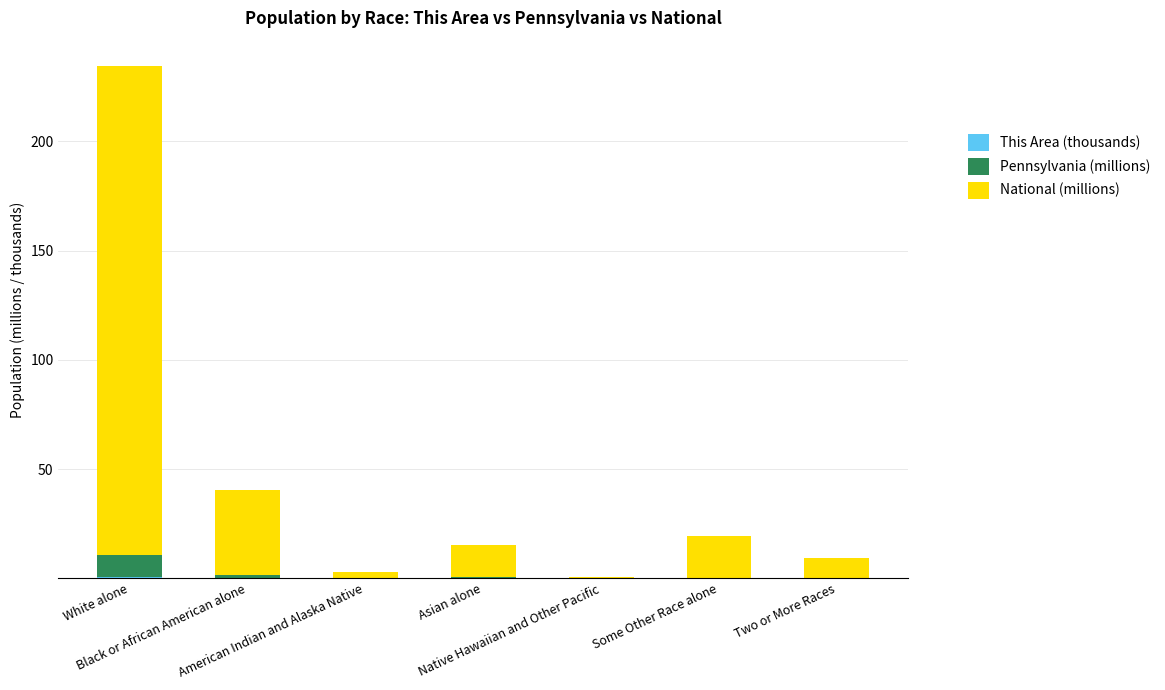

Count the number of categories in the chart.

7